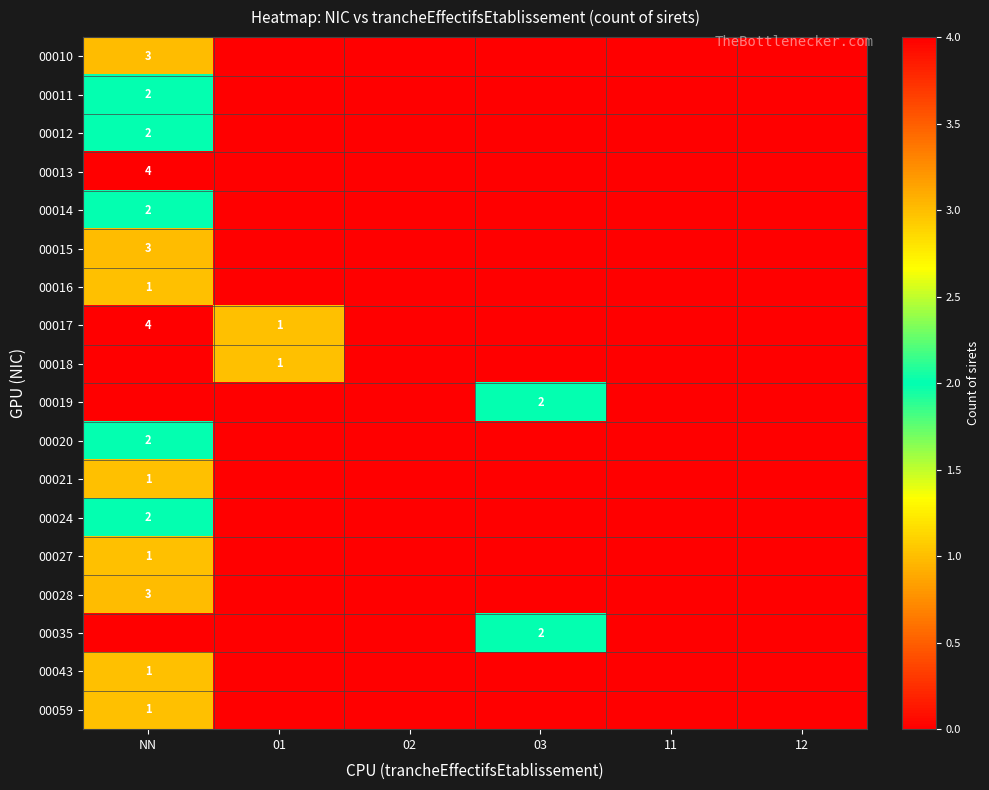

True or false: 00012 has a value of 2 at NN.

True